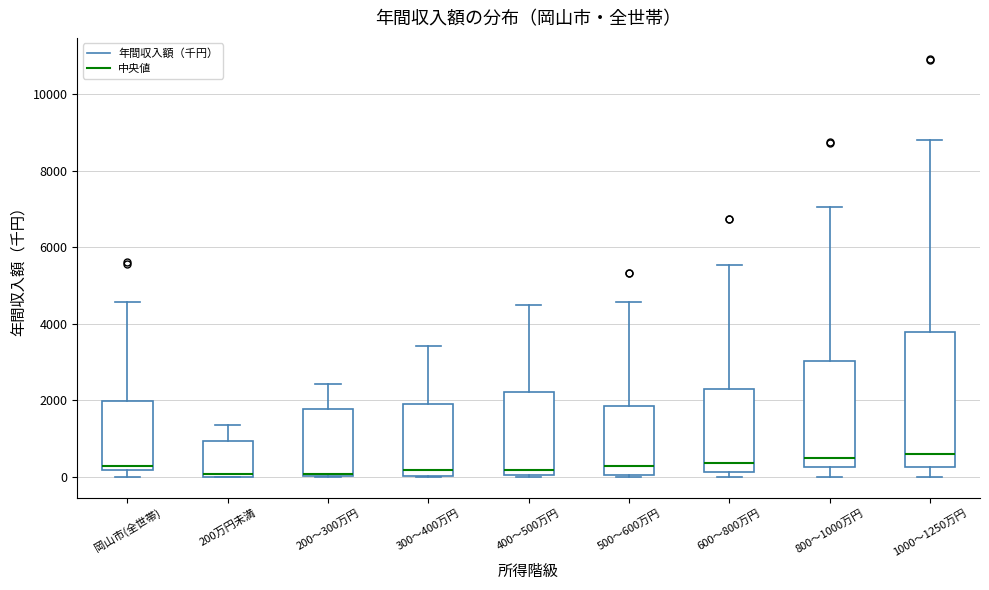

Comparing the boxes themselves (not the whiskers), which one is the tallest?

1000～1250万円